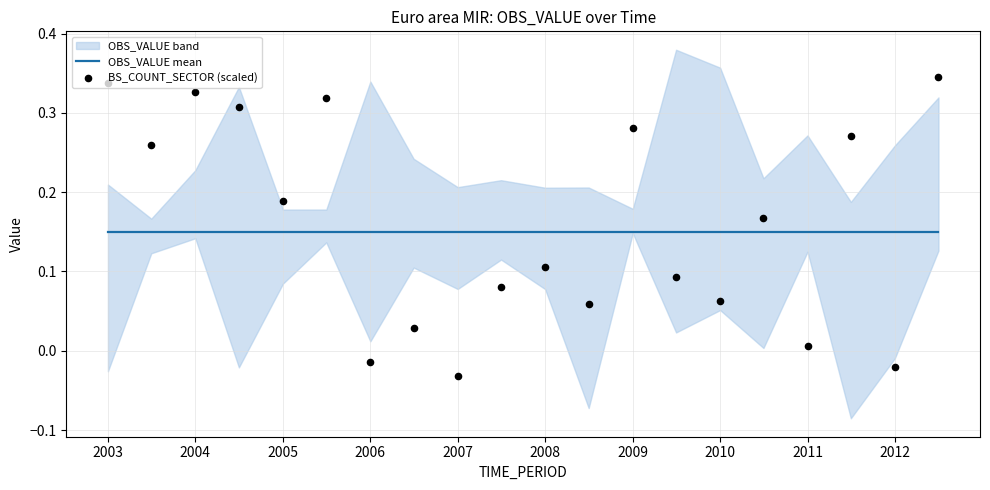

Is the value of OBS_VALUE mean at 14 greater than the value of BS_COUNT_SECTOR (scaled) at 2011?

Yes